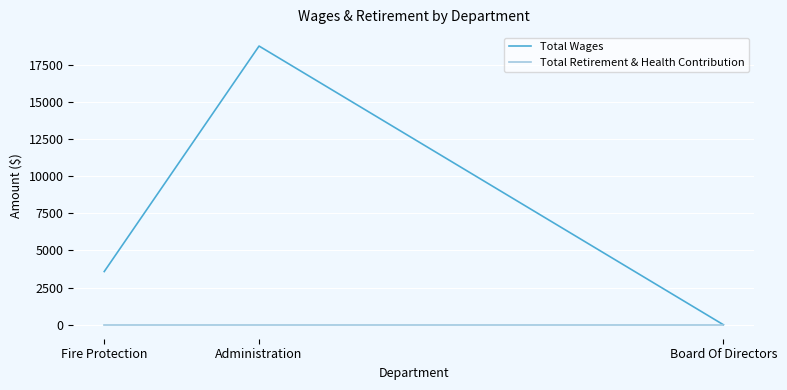

What is the sum of all Total Wages values?

22335